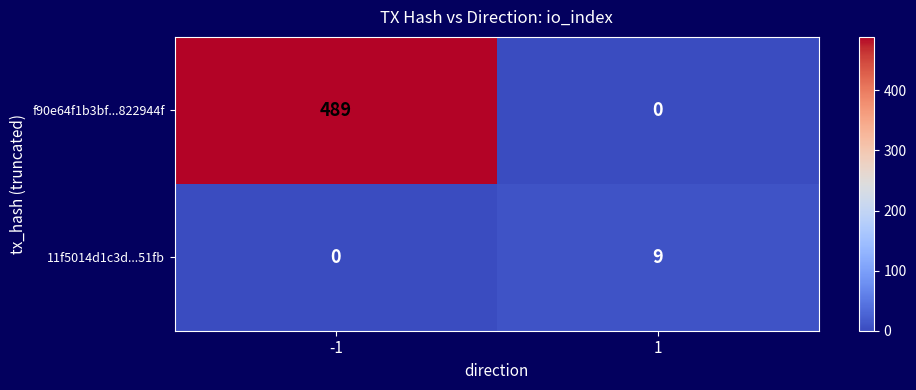

What is the total value across all series at -1?

489